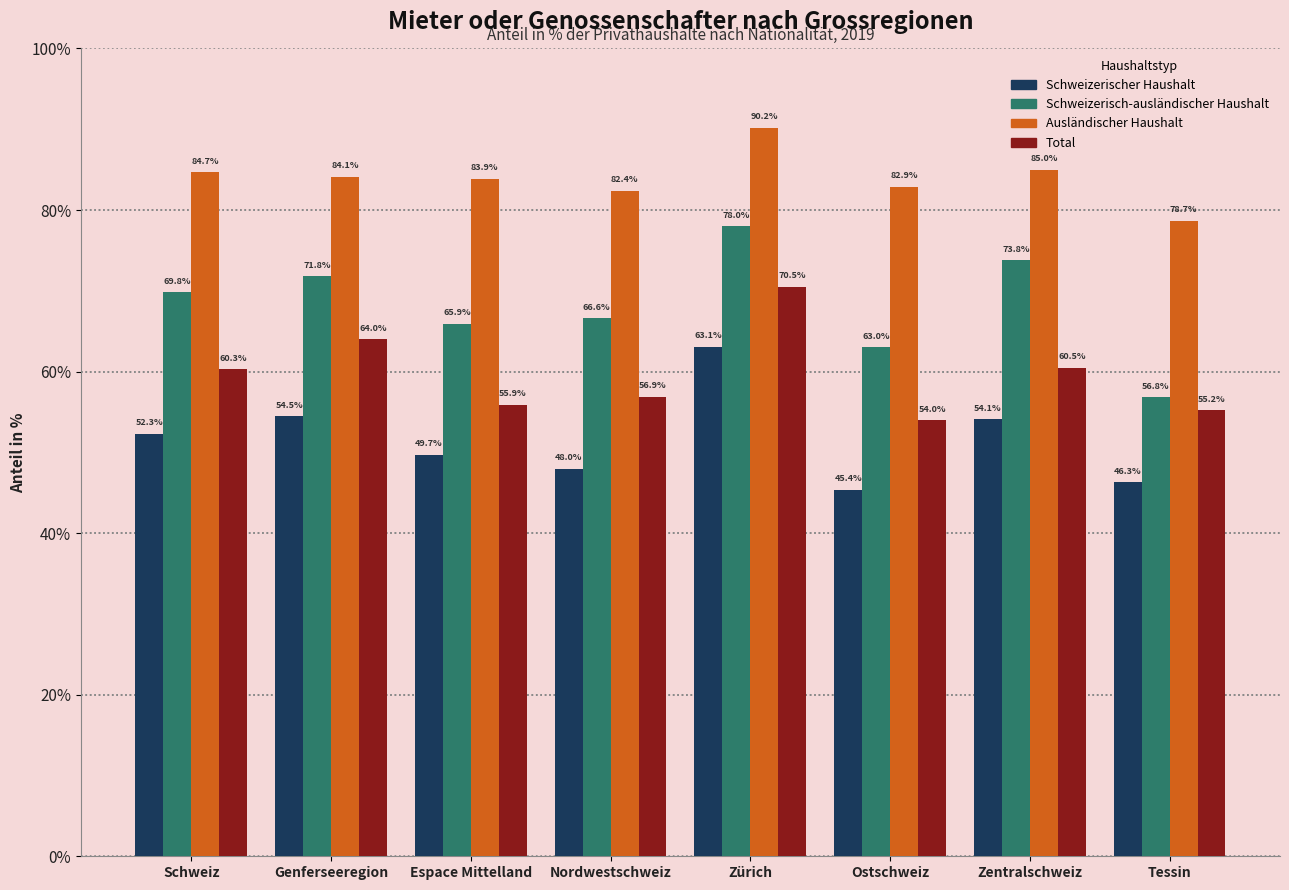

Which series has the largest range (max minus min)?

Schweizerisch-ausländischer Haushalt